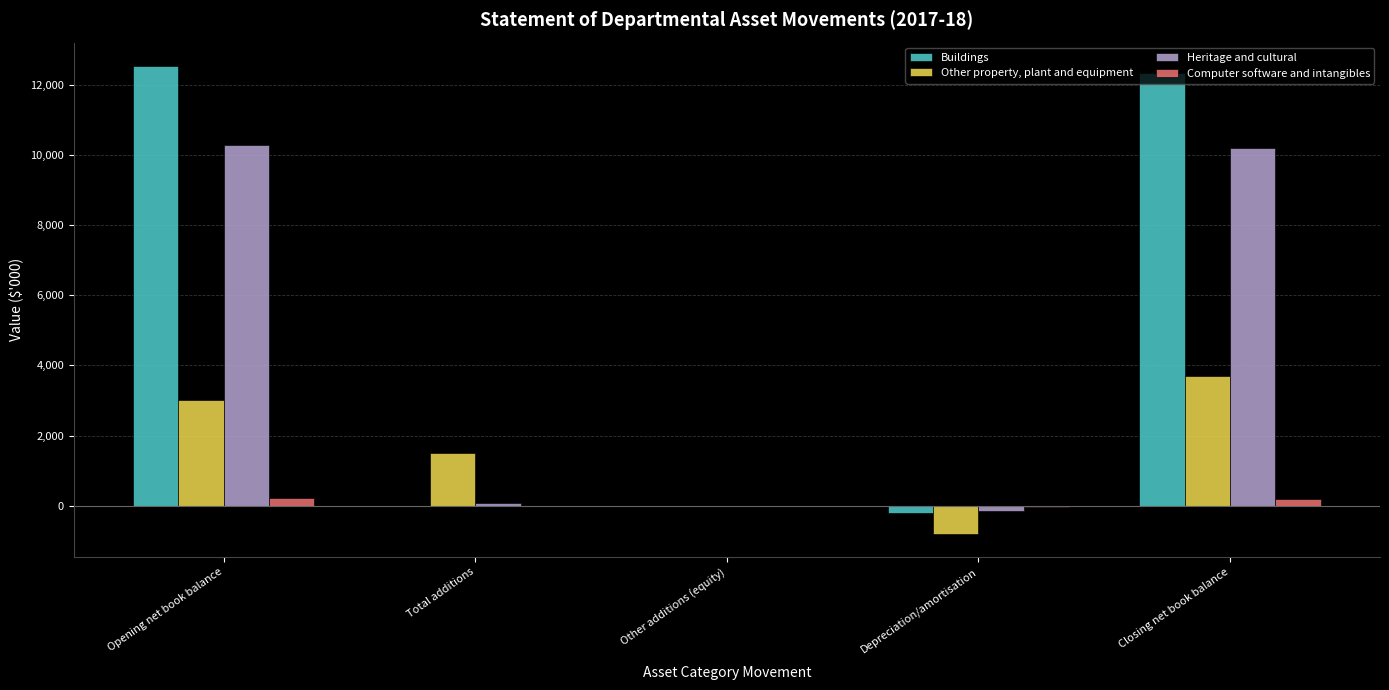

Between Other additions (equity) and Closing net book balance, which series saw the biggest shift?

Buildings